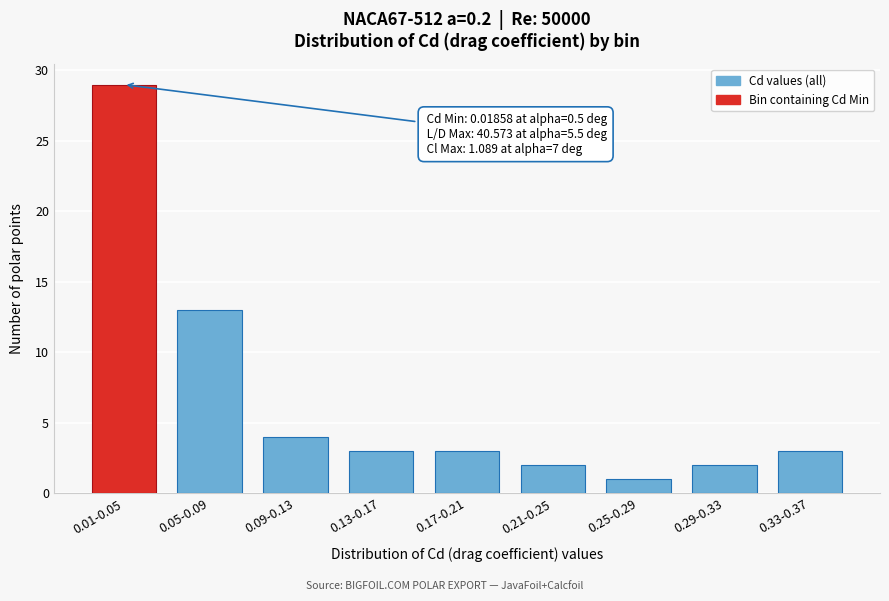

Reading left to right, transcribe all the data shown in this chart.

29	13	4	3	3	2	1	2	3